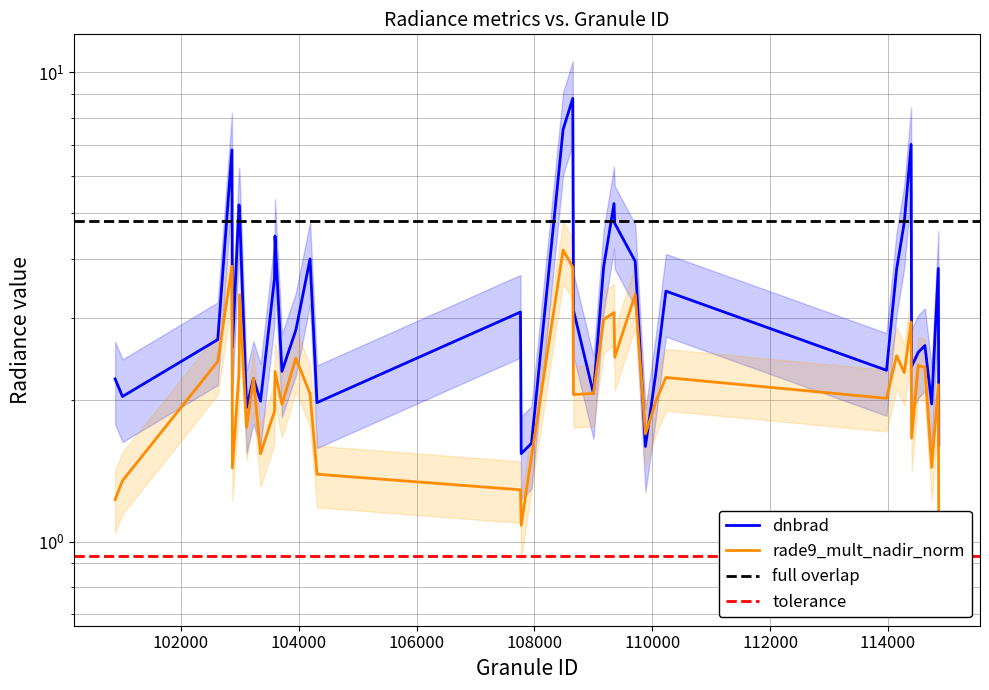

What is the total value across all series at 109350?

8.3